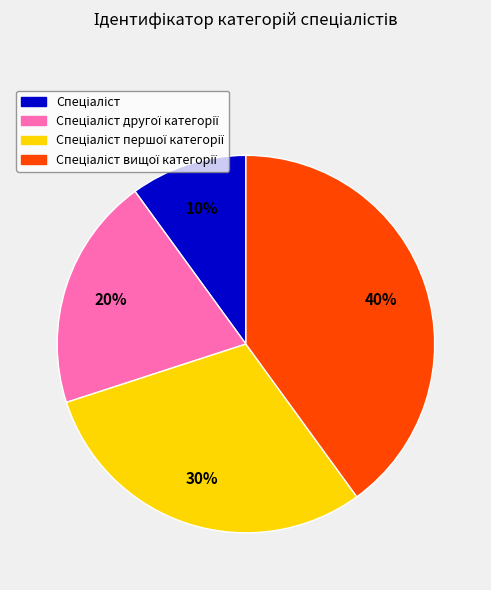

To the nearest percent, what is the average slice percentage?

25%